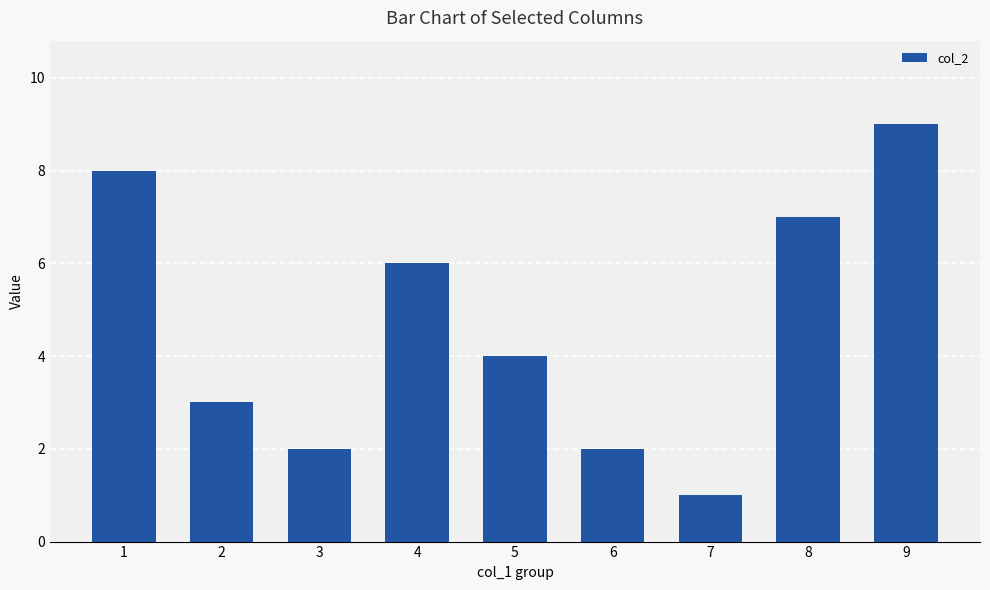

Does the chart contain any negative values?

No